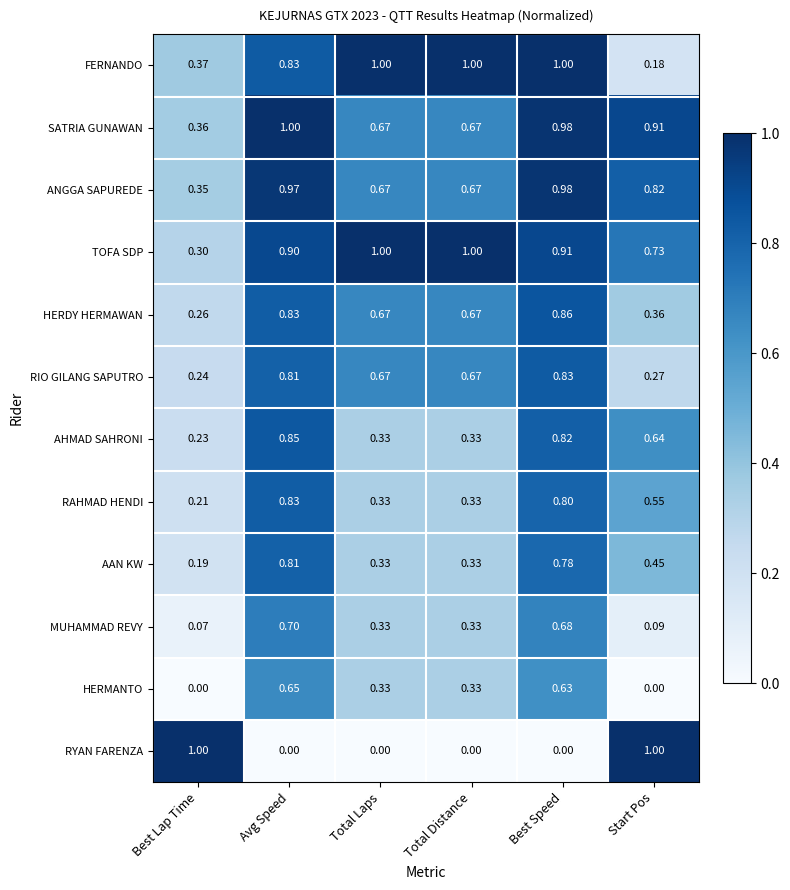

Which series has the largest total across all categories?

TOFA SDP